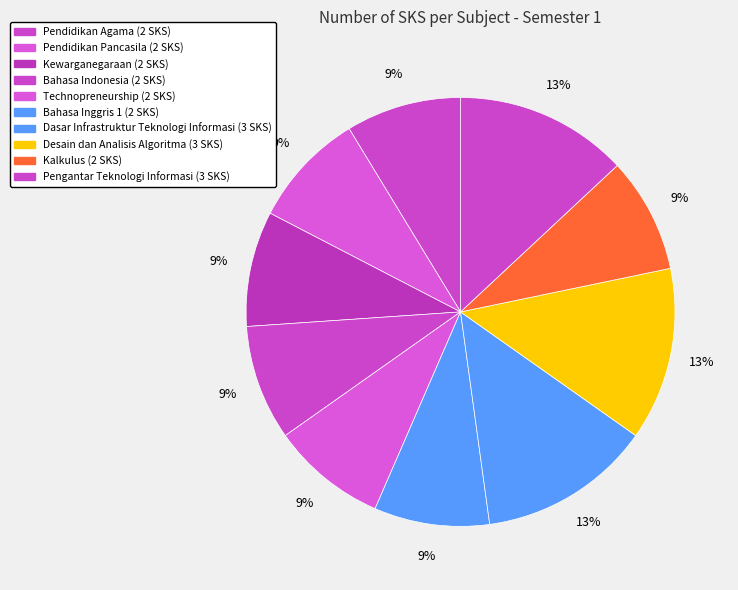

To the nearest percent, what is the combined percentage of Kalkulus and Desain dan Analisis Algoritma?

22%